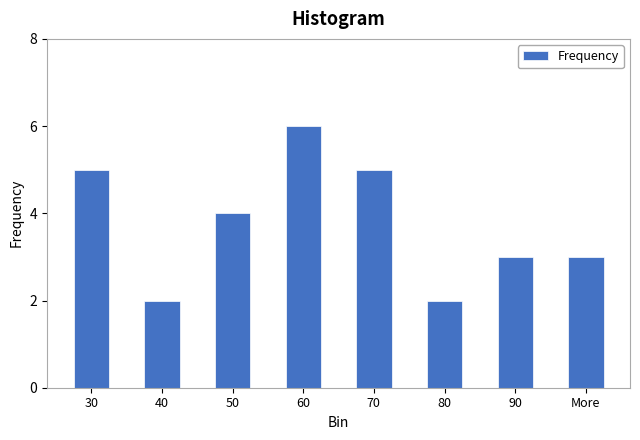

Reading left to right, list all the values displayed in this chart.

5	2	4	6	5	2	3	3